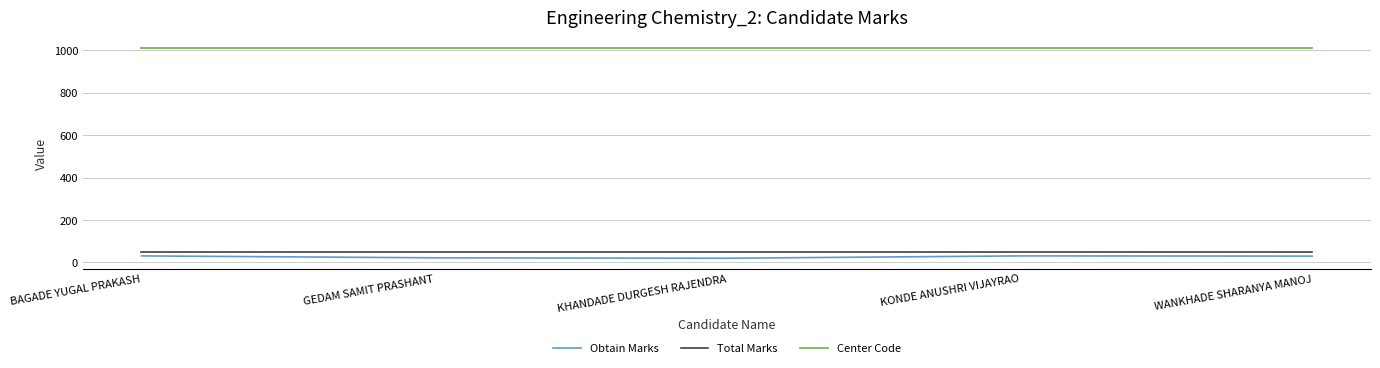

Which series has the largest total across all categories?

Center Code